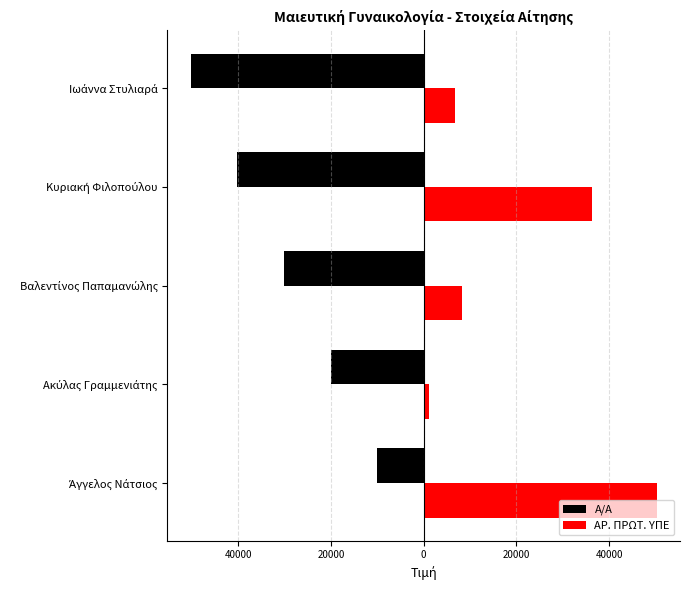

What are all the series names shown in the legend?

Α/Α, ΑΡ. ΠΡΩΤ. ΥΠΕ